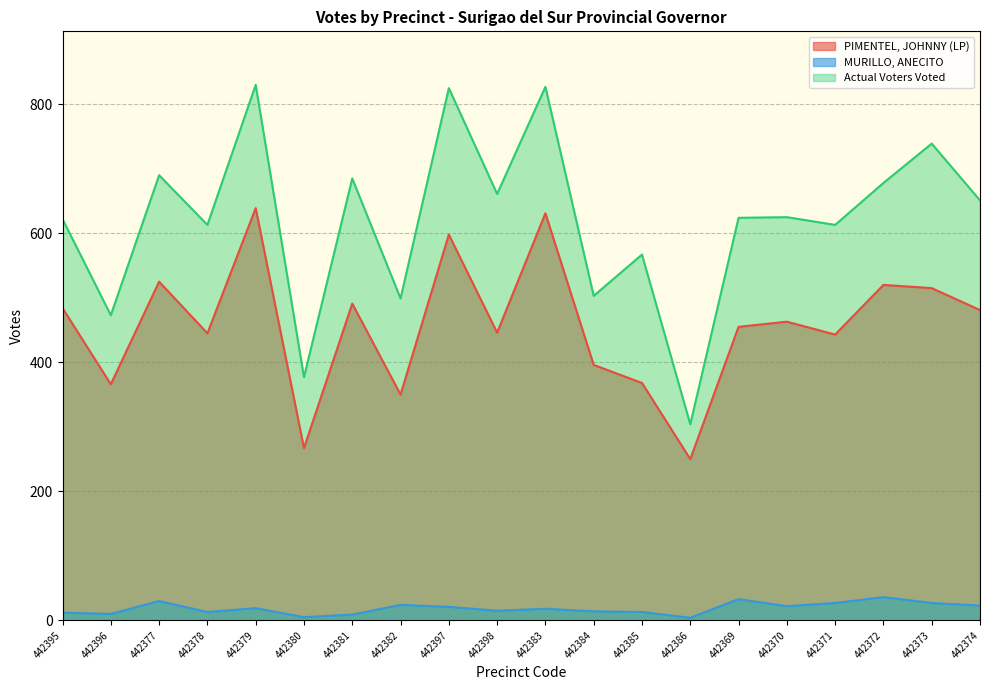

True or false: MURILLO, ANECITO has a value of 22 at 442370.

True